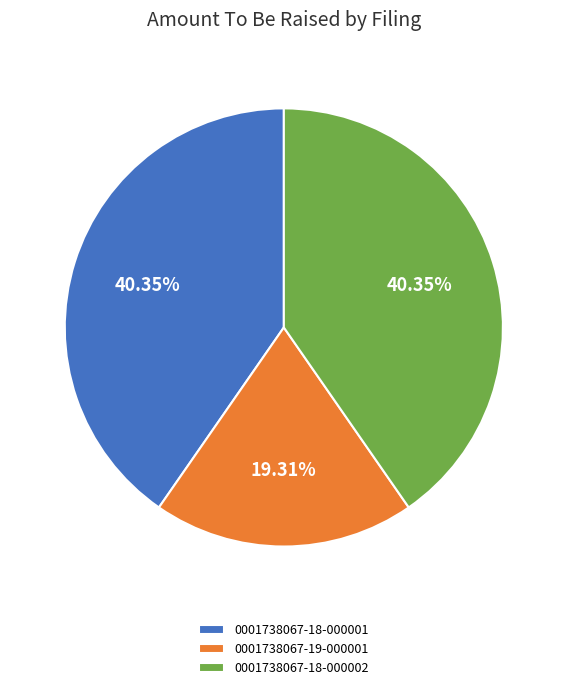

Count the number of slices in the pie.

3